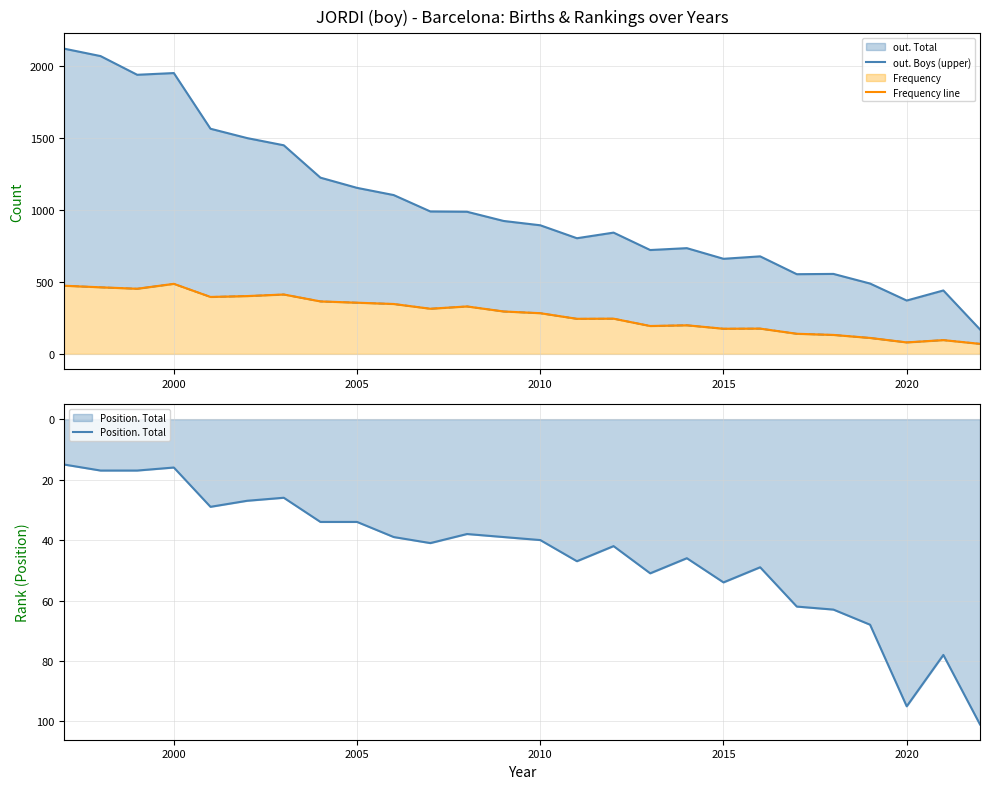

What is the maximum value for Position. Total?

101